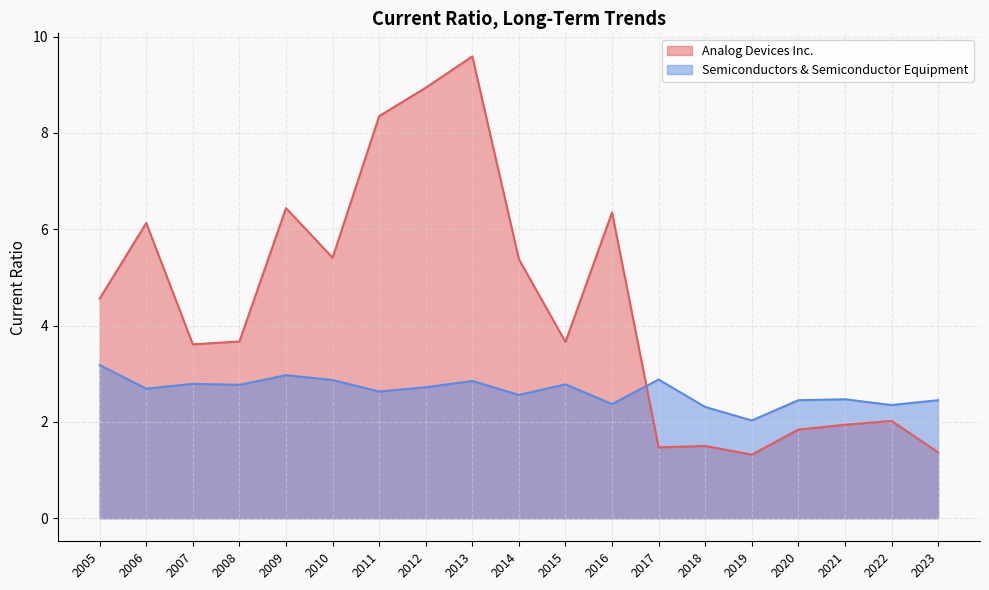

What is the maximum value shown in the chart?

9.6